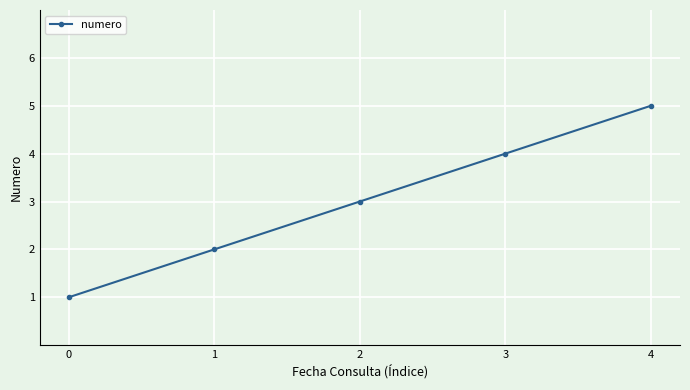

Rank the categories by value from lowest to highest.

0, 1, 2, 3, 4